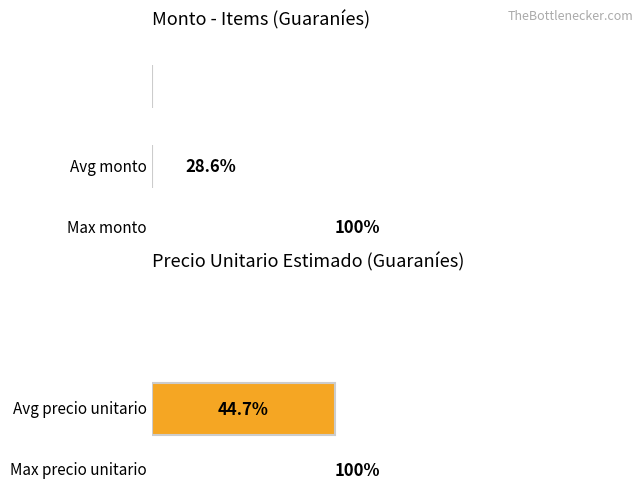

What is the approximate value of precio_unitario_estimado at 25172503-002 #3, to the nearest 10?

1320000